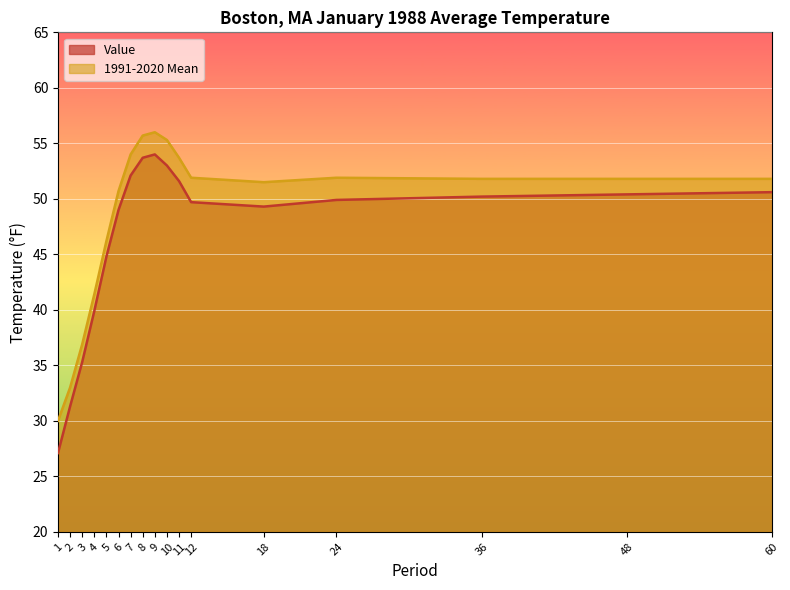

What are all the series names shown in the legend?

Value, 1991-2020 Mean